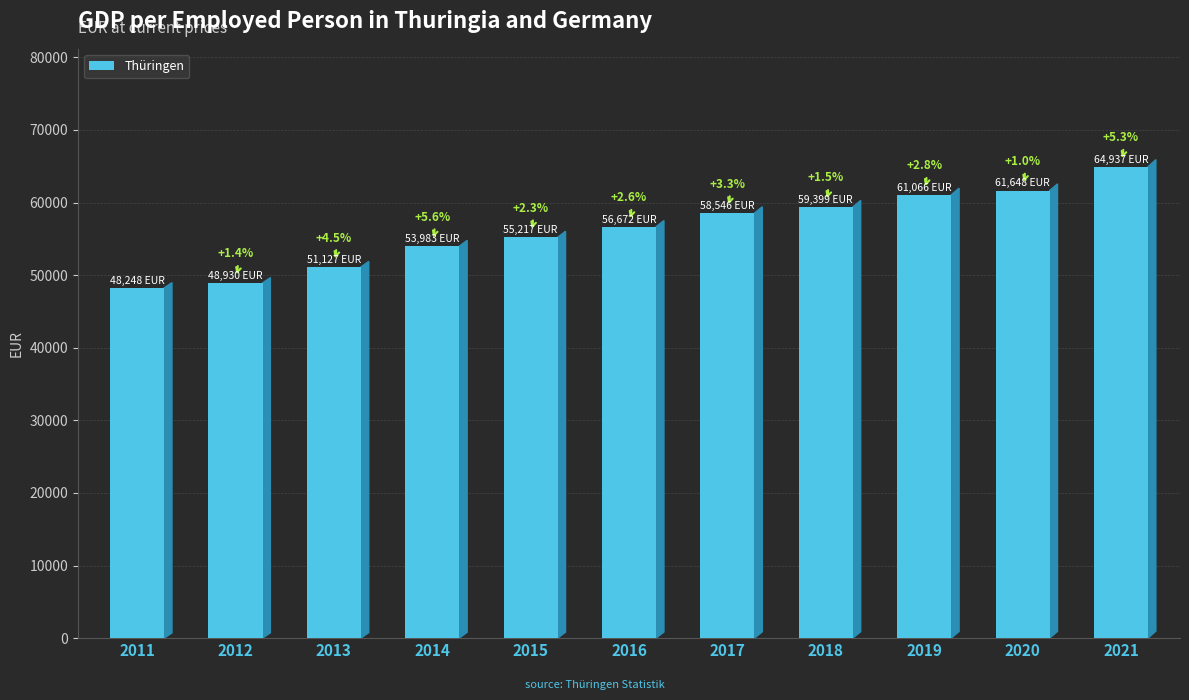

Where is the data nearest to the value 56592?

2016